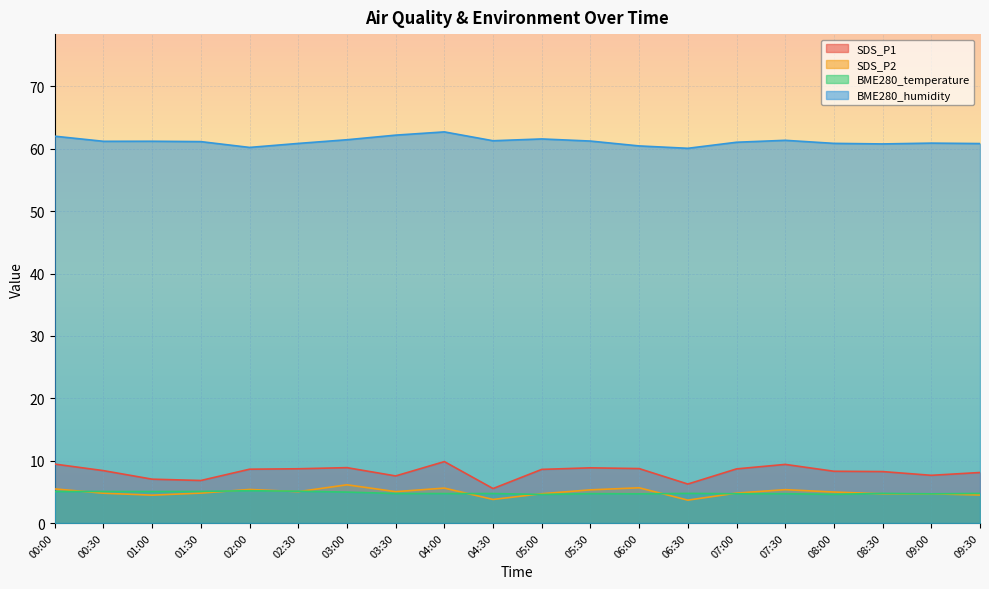

Reading right to left, transcribe all the data shown in this chart.

SDS_P1: 8.1	7.7	8.2	8.3	9.4	8.7	6.2	8.7	8.8	8.6	5.5	9.8	7.5	8.9	8.7	8.6	6.8	7.0	8.4	9.4
SDS_P2: 4.5	4.7	4.7	5.0	5.3	4.8	3.7	5.7	5.3	4.7	3.8	5.6	5.0	6.1	5.0	5.4	4.8	4.5	4.8	5.5
BME280_temperature: 4.8	4.7	4.8	4.6	4.7	4.7	4.8	4.7	4.7	4.6	4.7	4.7	4.7	5.0	5.1	5.2	5.1	5.0	5.1	5.0
BME280_humidity: 60.8	60.9	60.8	60.9	61.4	61.0	60.1	60.5	61.2	61.6	61.3	62.7	62.2	61.5	60.9	60.2	61.1	61.2	61.2	62.0